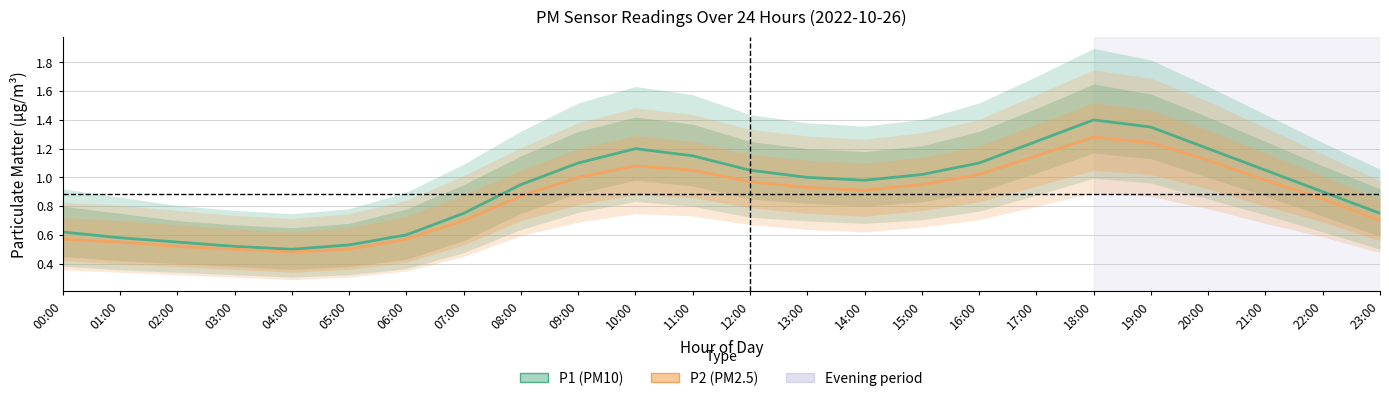

The value of P2 (PM2.5) at 13:00 is 0.3. True or false?

False